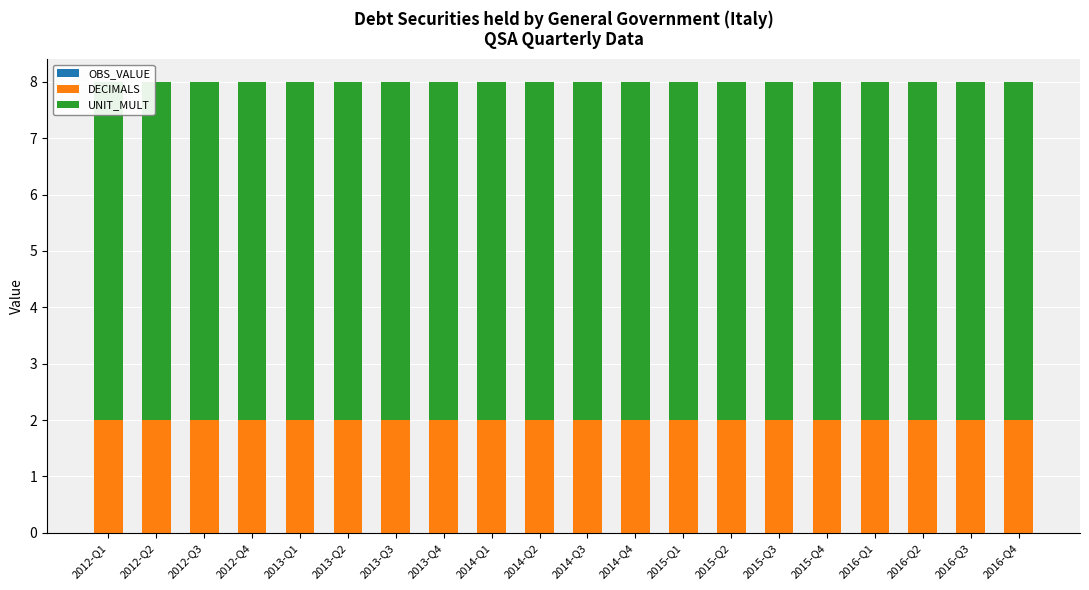

What is the spread (max minus min) of values at 2015-Q3?

6